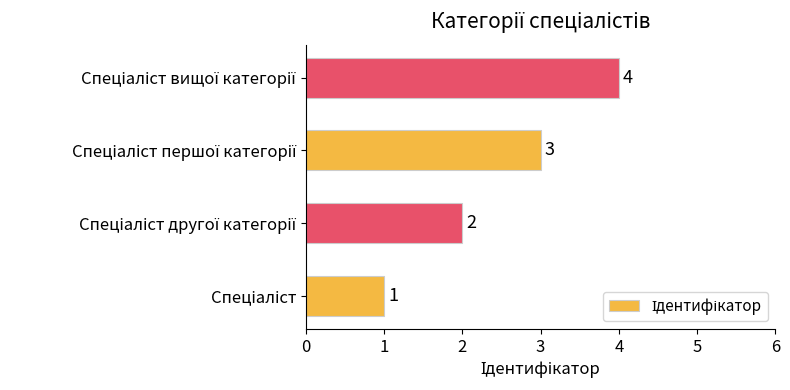

What is the maximum value shown in the chart?

4